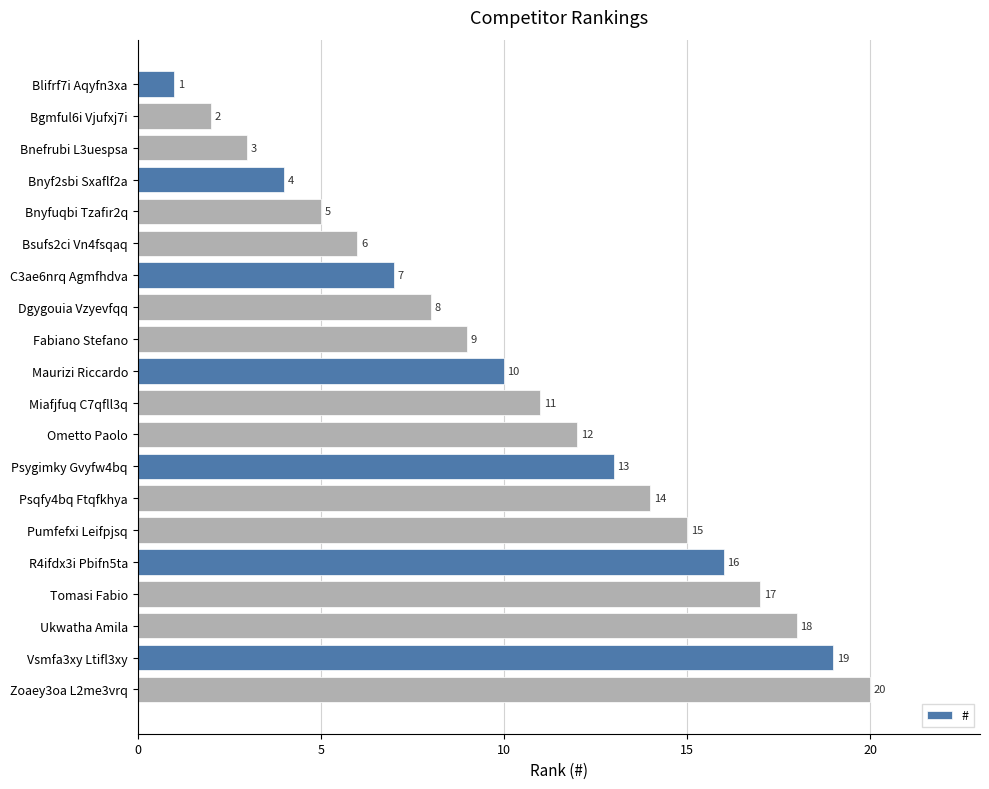

Does the chart contain any negative values?

No